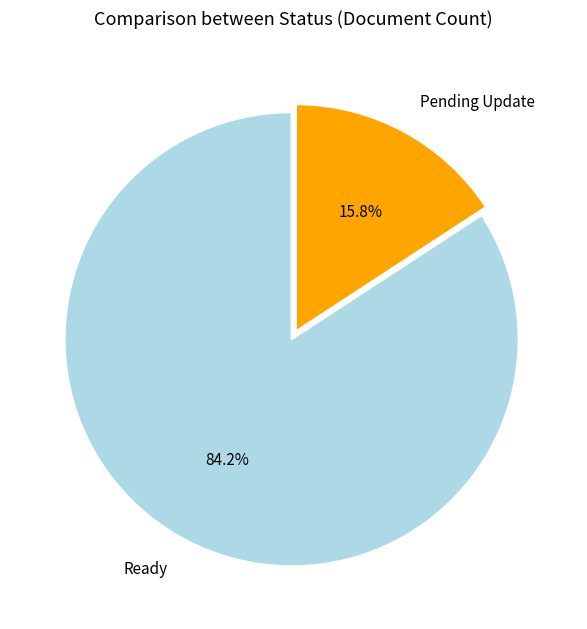

To the nearest percent, what is the difference between the largest and smallest slice percentages?

68%